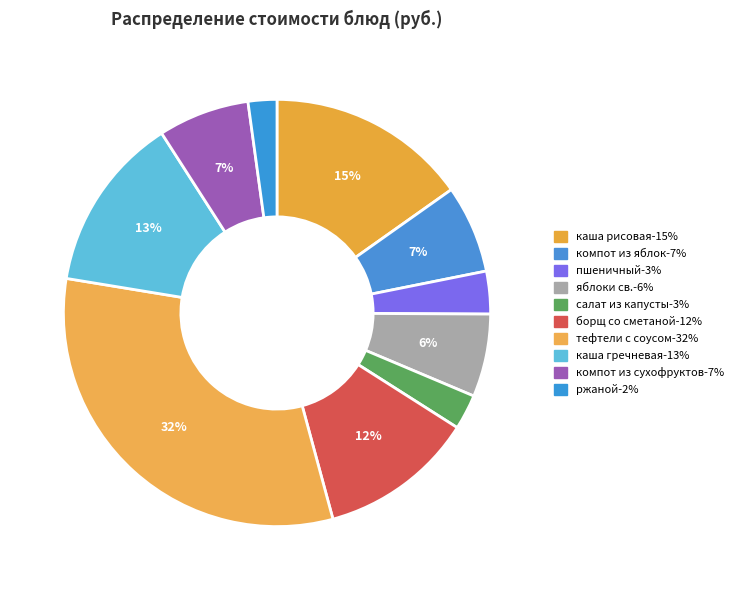

How many slices are in this pie chart?

10